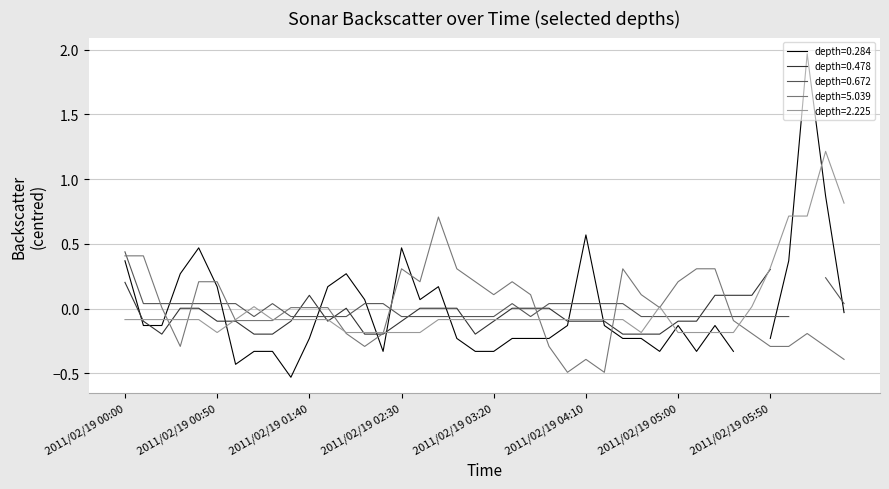

Is it true that depth=2.225 equals -0.1 at 2011/02/19 05:00?

False